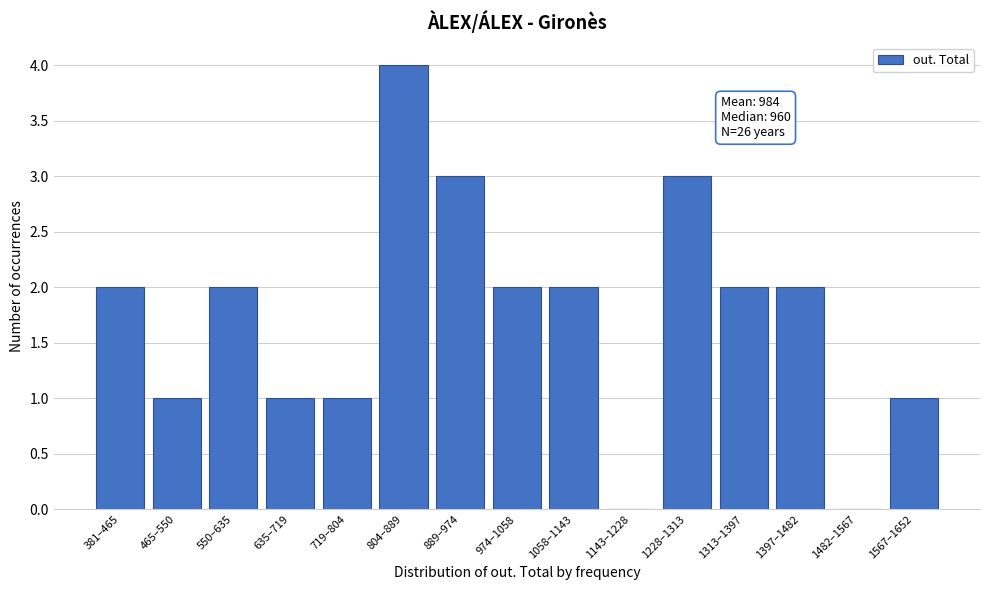

Reading left to right, what are all the values shown in this chart?

381–465=2	465–550=1	550–635=2	635–719=1	719–804=1	804–889=4	889–974=3	974–1058=2	1058–1143=2	1143–1228=0	1228–1313=3	1313–1397=2	1397–1482=2	1482–1567=0	1567–1652=1